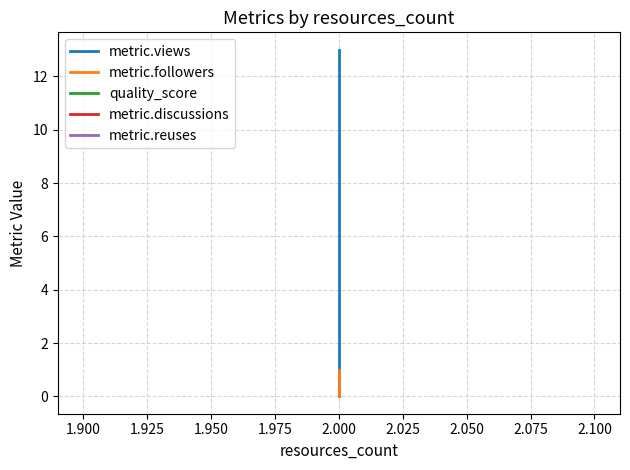

Does the chart display data point markers on the line(s)?

No